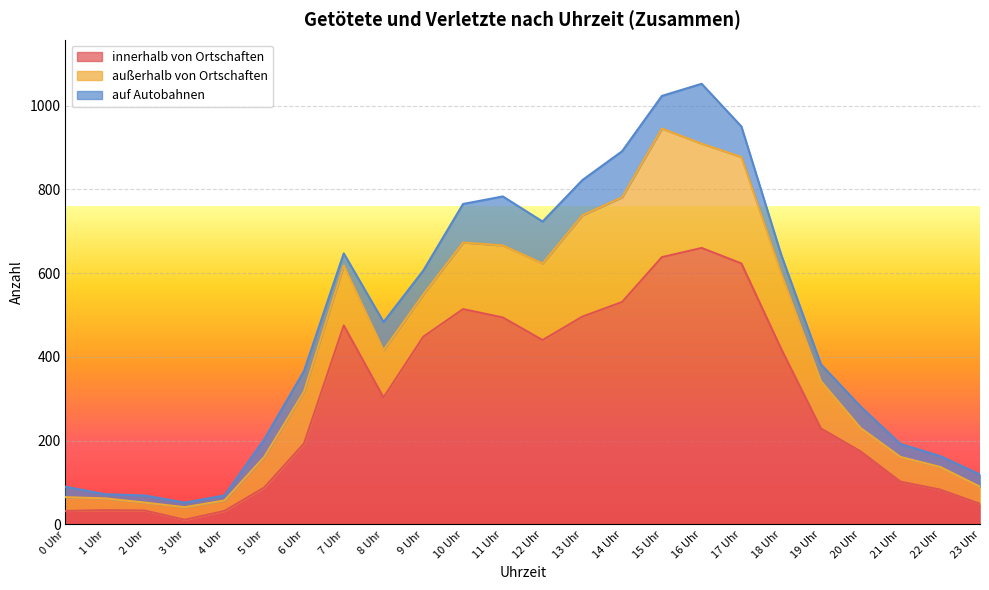

What is the difference between the highest and lowest values at 14?

421